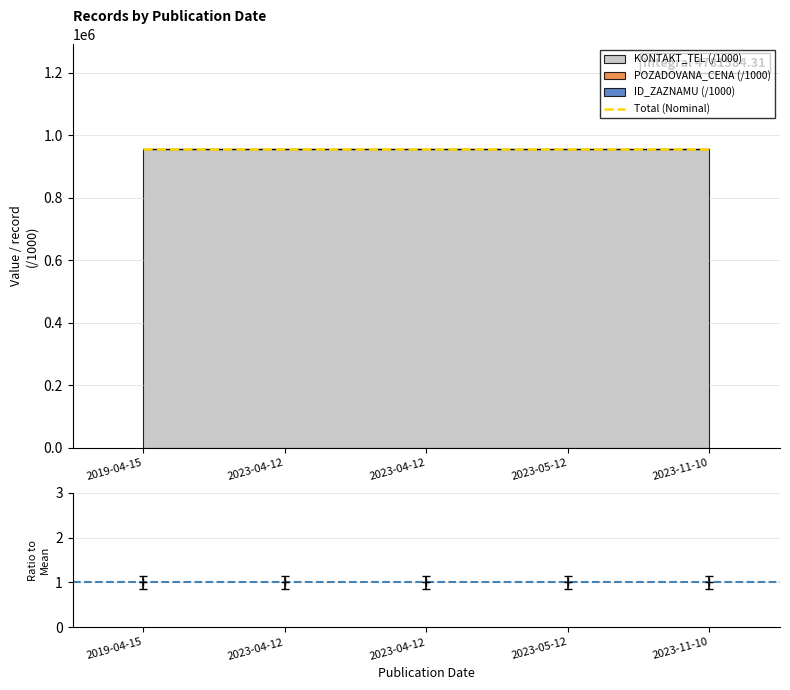

List the labels in order of value, smallest first.

2023-05-12, 2023-11-10, 2019-04-15, 2023-04-12, 2023-04-12